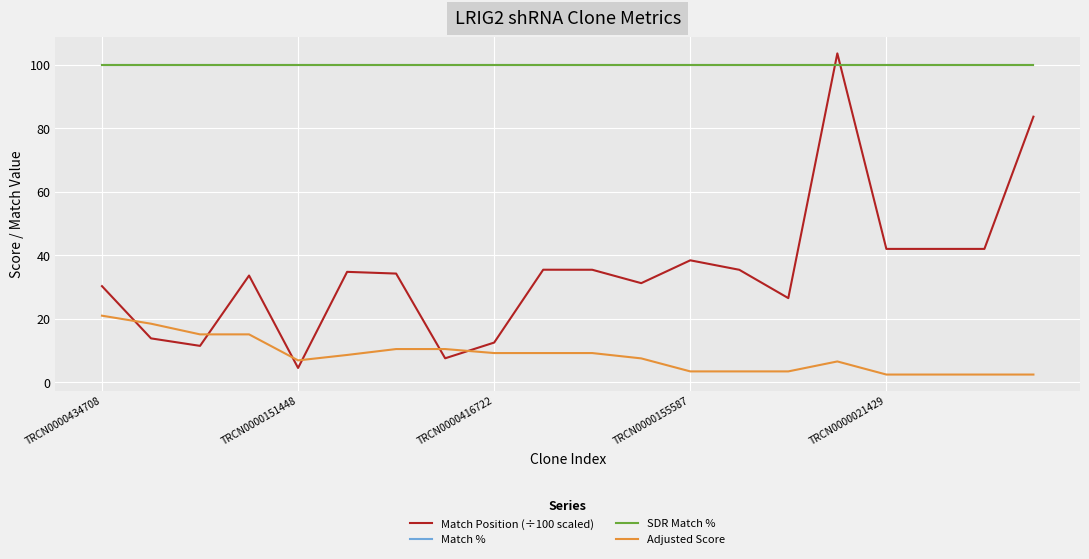

Rank the categories by Adjusted Score value from lowest to highest.

16, 17, 18, 19, 12, 13, 14, 15, TRCN0000021429, 11, 5, 8, 9, 10, 6, 7, TRCN0000416722, TRCN0000155587, TRCN0000151448, TRCN0000434708